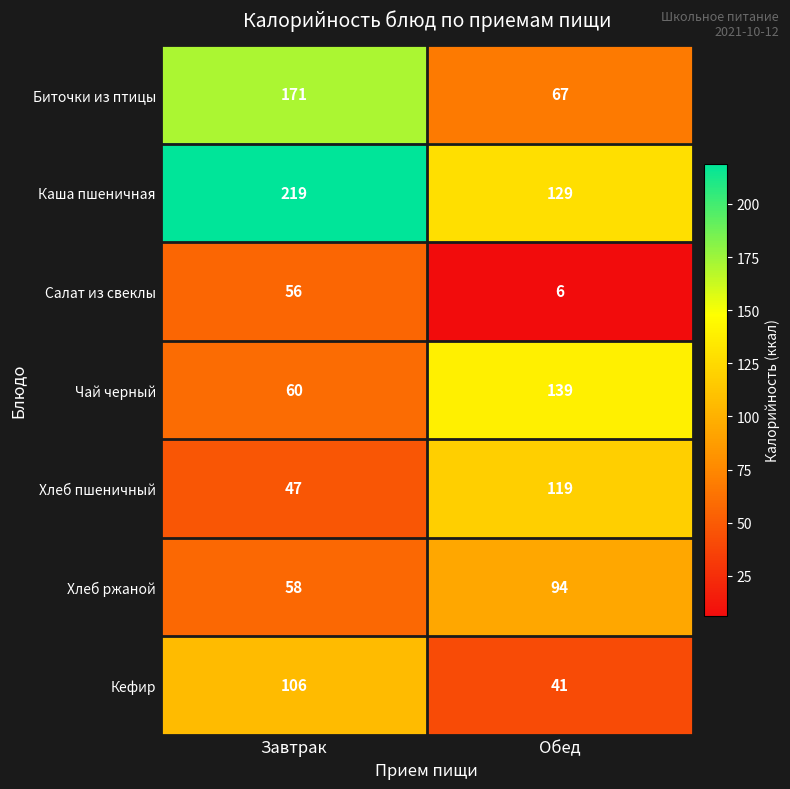

What value does the Хлеб пшеничный series have at Обед?

119